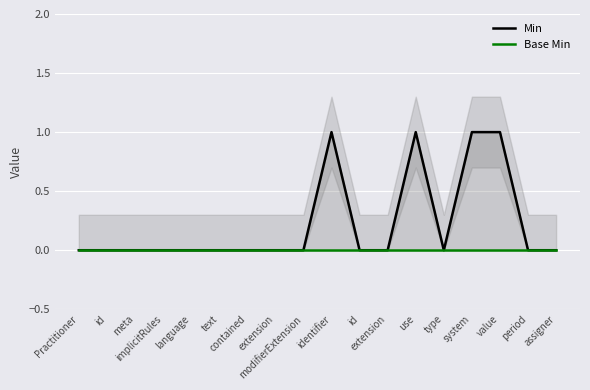

True or false: Min has more than 0 points higher than both neighbors.

True